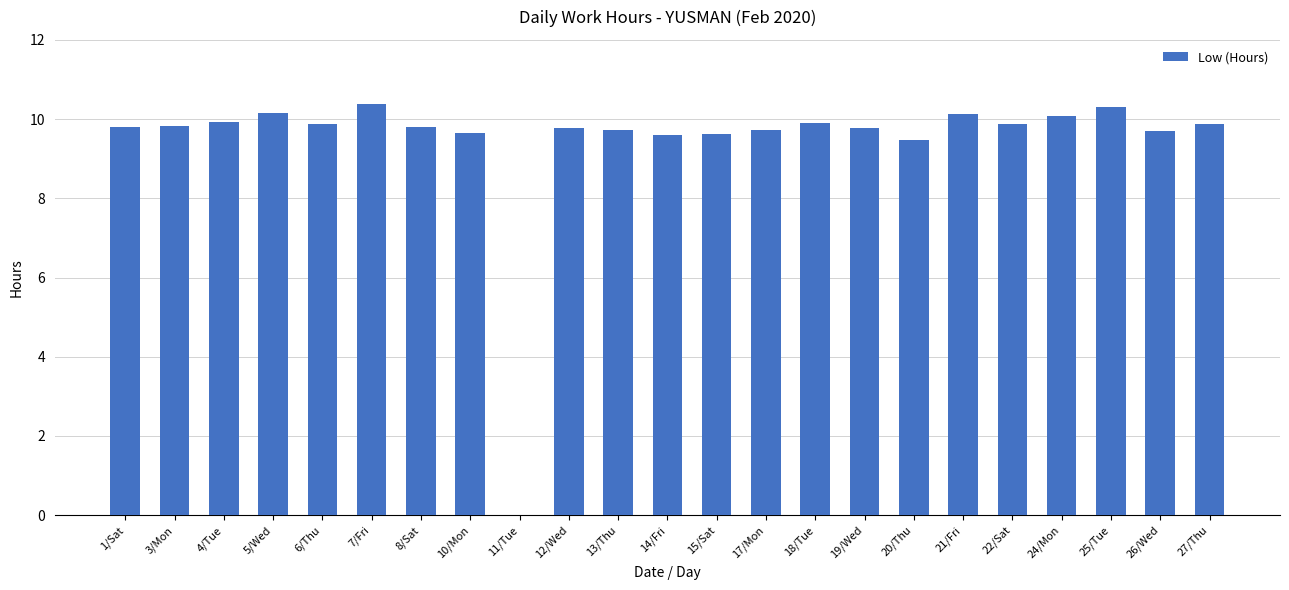

What is the greatest value displayed?

10.4